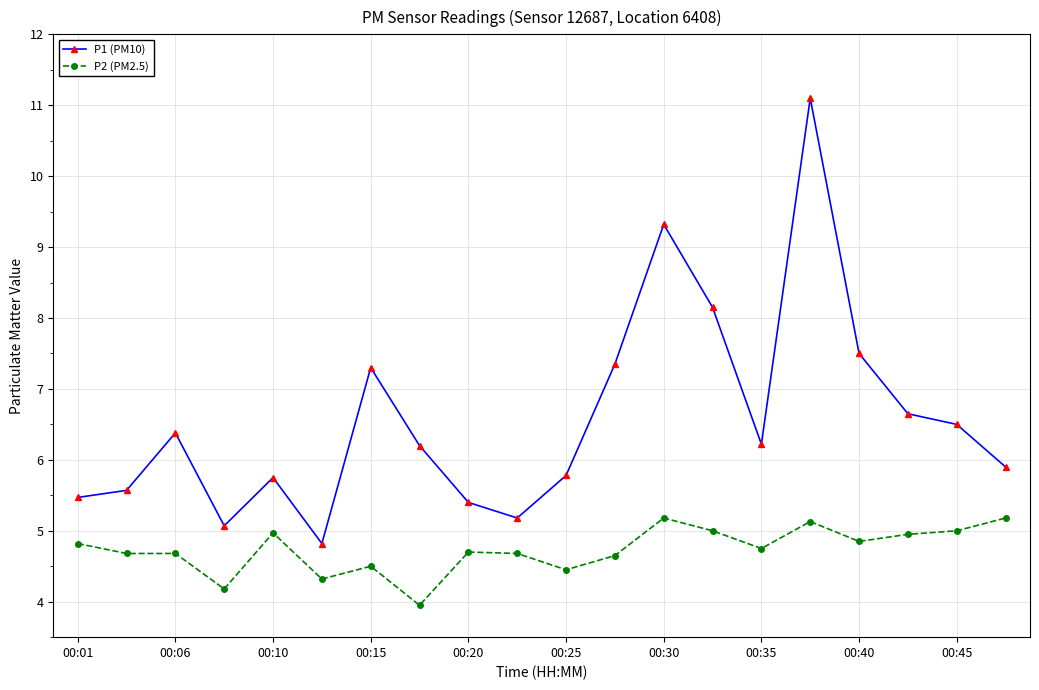

True or false: P2 (PM2.5) has more than 2 points higher than both neighbors.

True